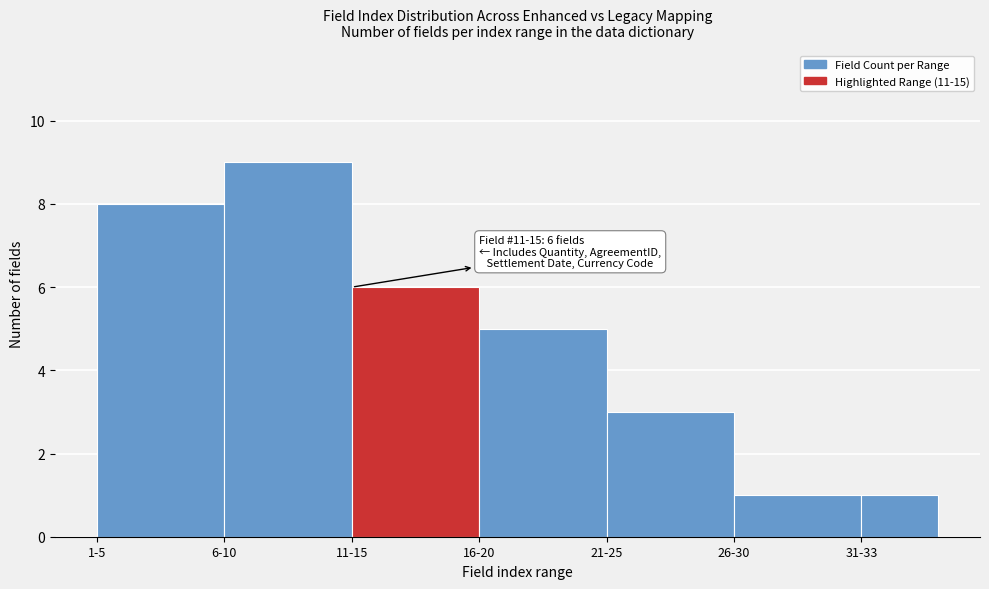

Reading right to left, transcribe all the data shown in this chart.

31-33=1	26-30=1	21-25=3	16-20=5	11-15=6	6-10=9	1-5=8